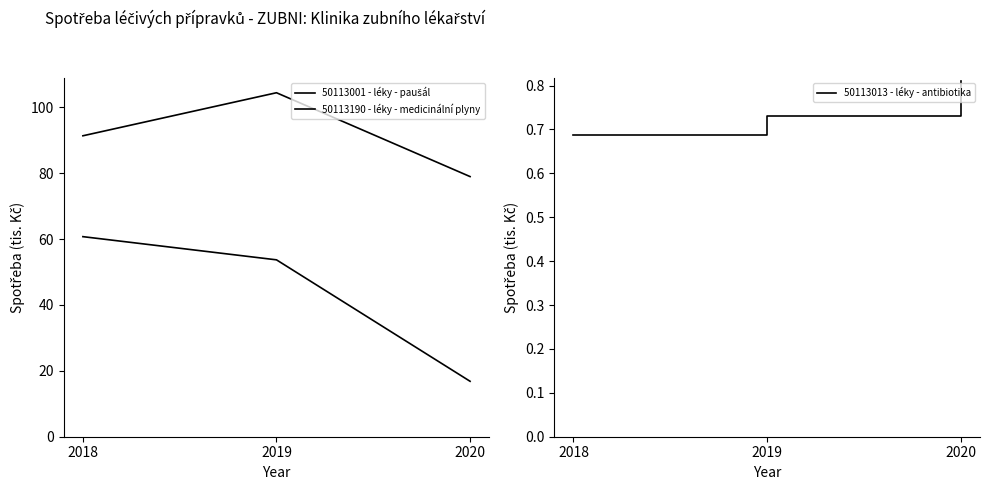

Reading right to left, list all the values displayed in this chart.

50113001 - léky - paušál: 2020=79.0	2019=104.4	2018=91.3
50113190 - léky - medicinální plyny: 2020=16.8	2019=53.7	2018=60.7
50113013 - léky - antibiotika: 2020=0.8	2019=0.7	2018=0.7